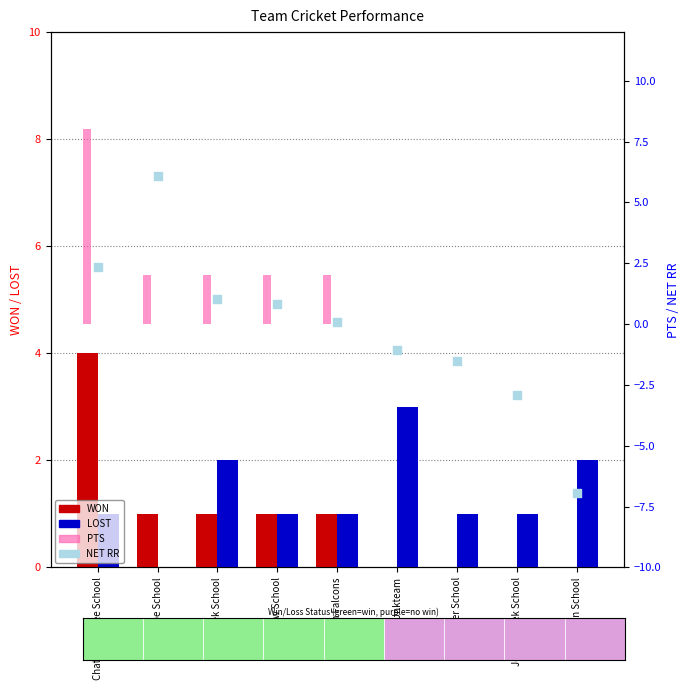

Which series reaches the minimum Y coordinate?

NET RR